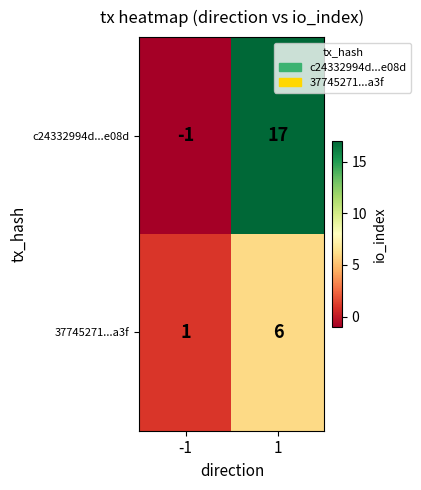

List the series in order of their overall mean, lowest first.

37745271...a3f, c24332994d...e08d